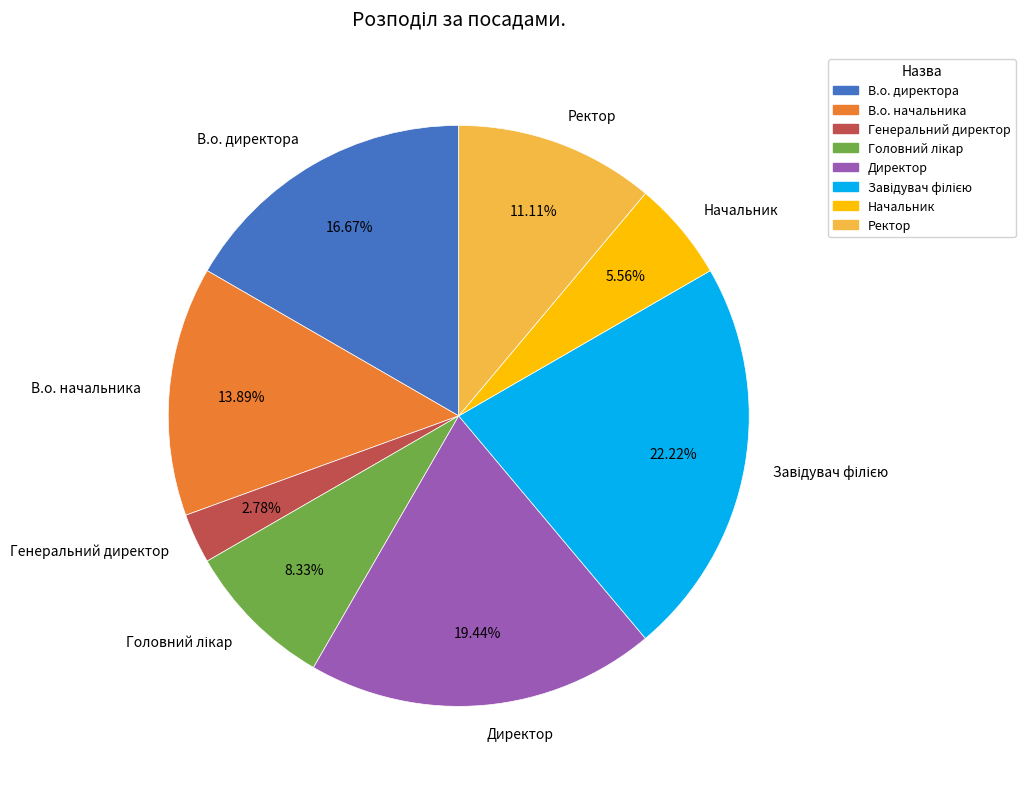

Does В.о. директора account for over 50% of the chart?

No